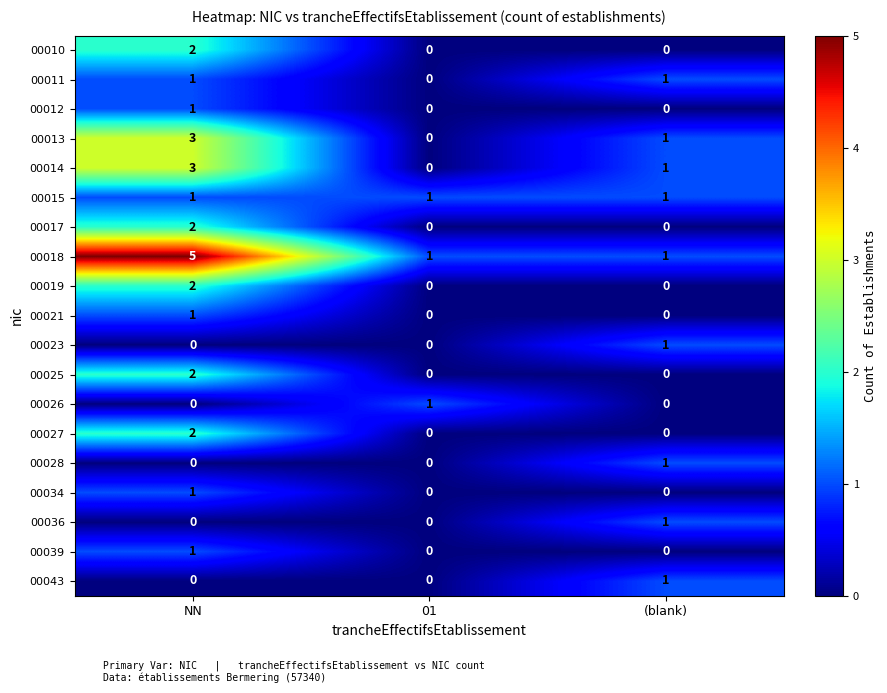

Which category has the highest value across all series?

NN